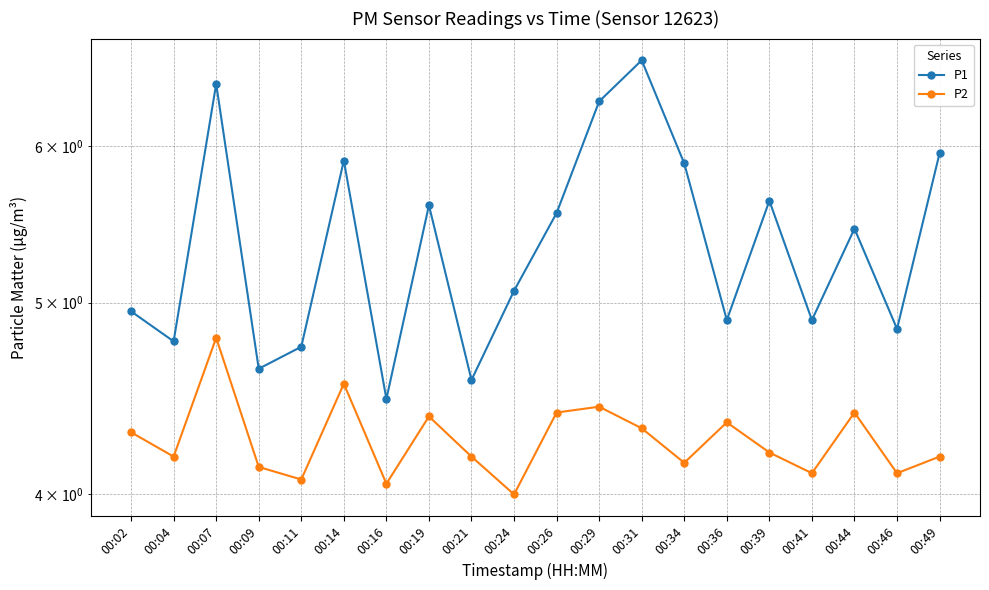

What is the difference between the maximum and minimum values in the P1 series?

2.2